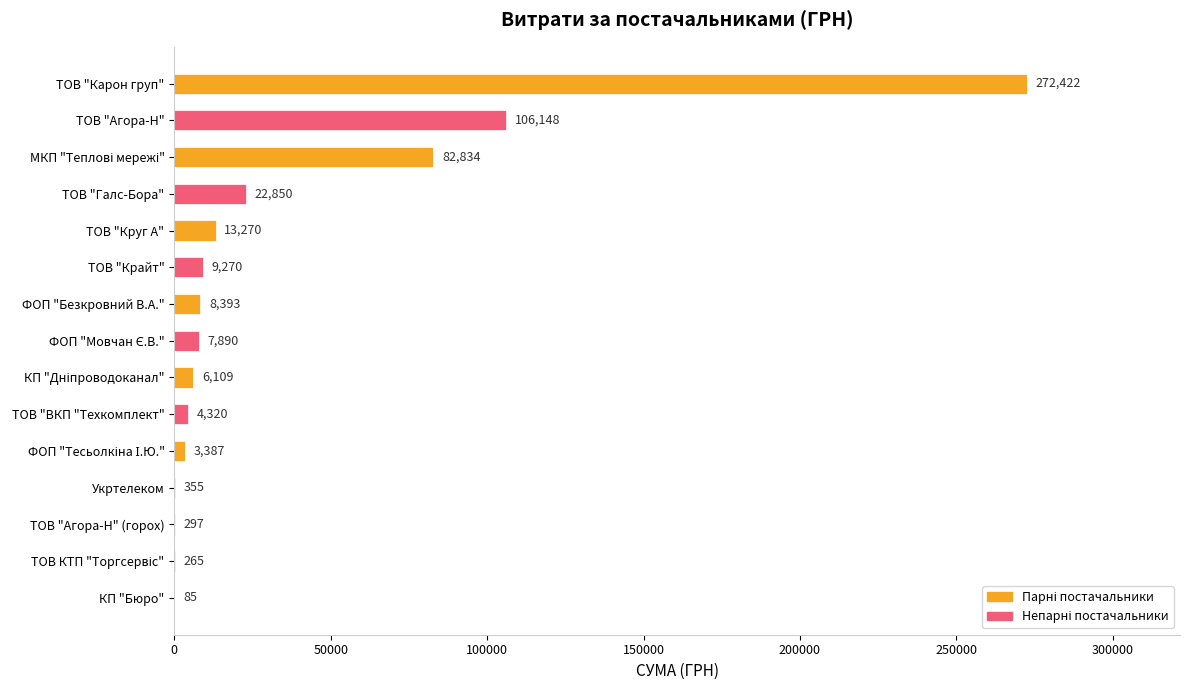

Which label corresponds to the largest value in the chart?

ТОВ "Карон груп"